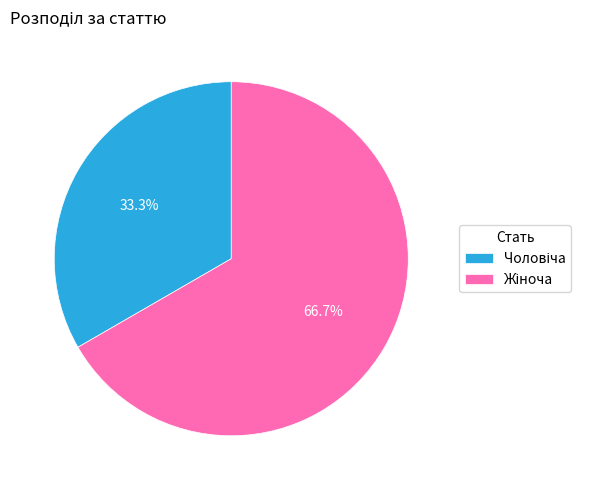

Is there any slice that represents more than half of the pie?

Yes